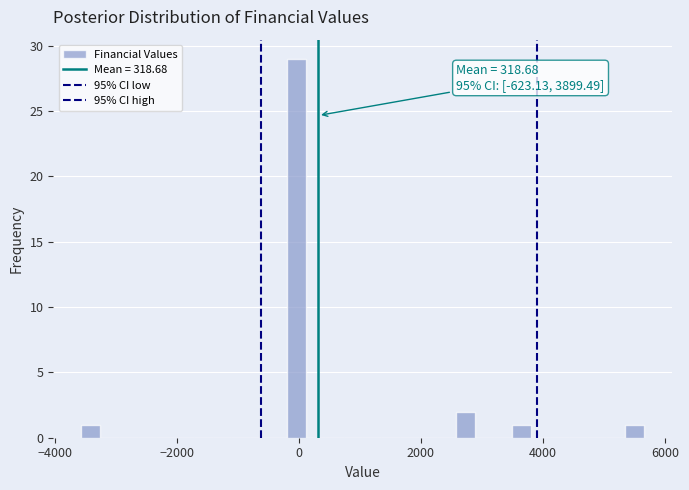

Read against the x-axis, roughly where is the centre of the tallest bar?

0